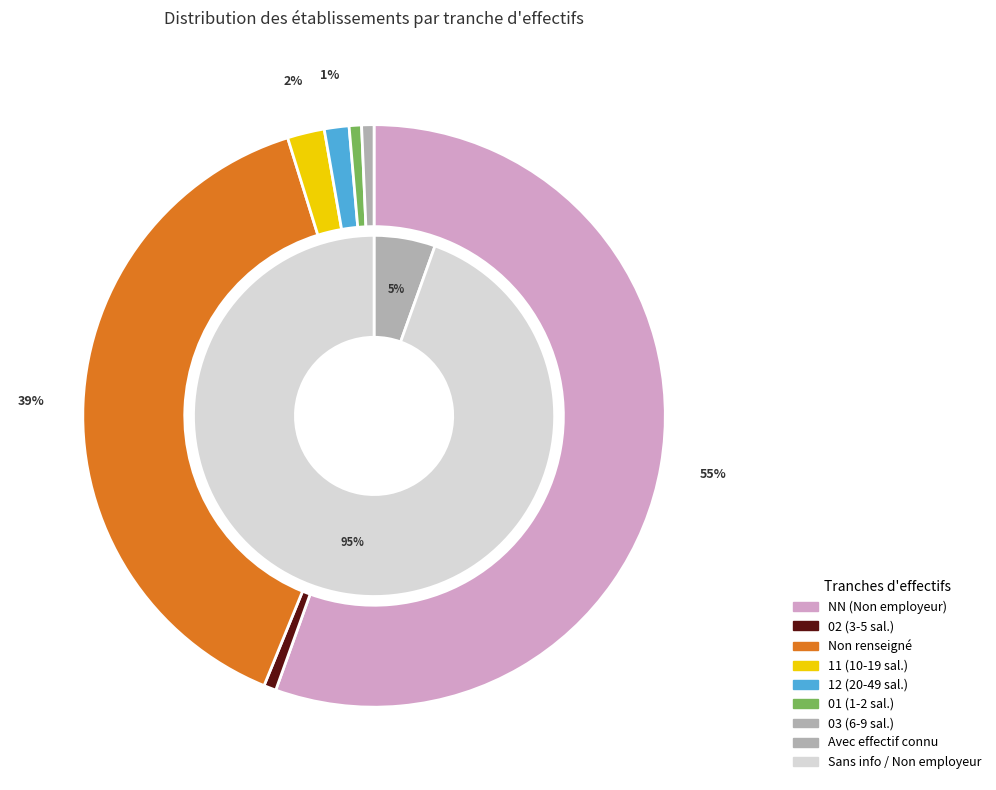

Approximately how many times larger is the value at 03 compared to 12?

0.5